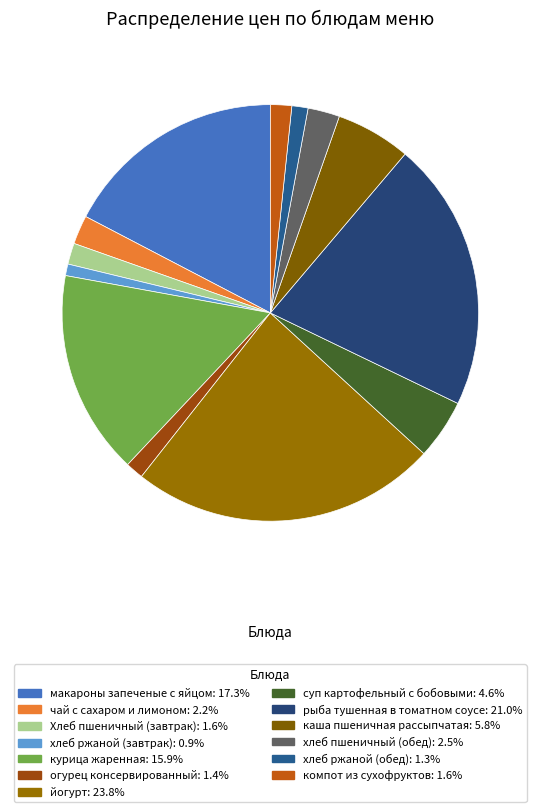

The рыба тушенная в томатном соусе slice represents 21% of the pie. True or false?

True